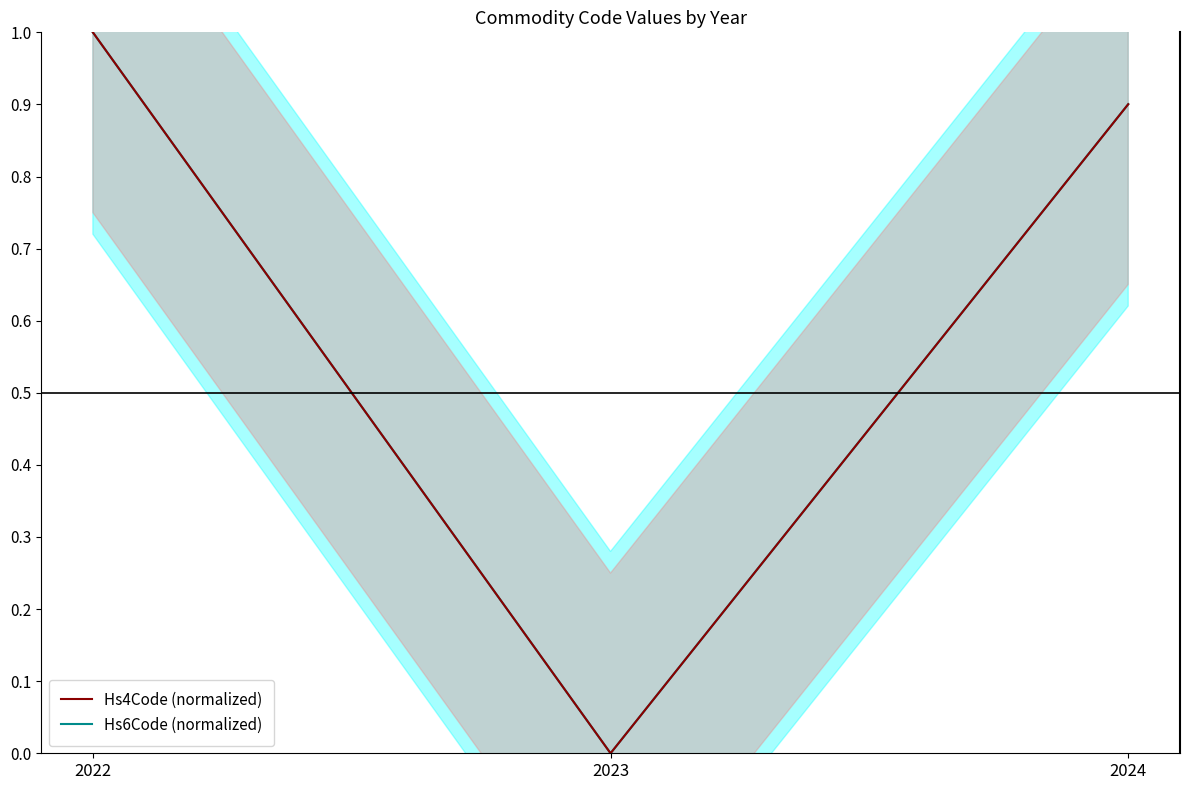

Reading right to left, what are all the values shown in this chart?

Hs6Code: 2024=0.9	2023=0.0	2022=1.0
Hs4Code: 2024=0.9	2023=0.0	2022=1.0